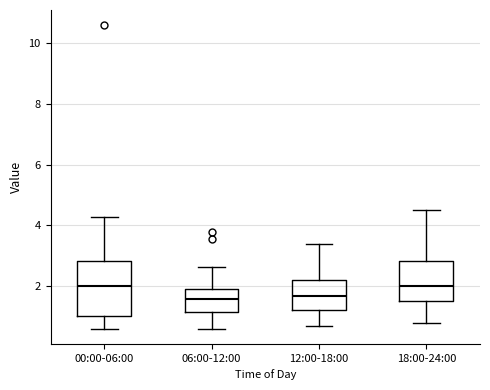

Reading left to right, read every box against the y-axis: the position of its median line, the range the box covers, and the ends of its whiskers. The values are not printed on the chart, so give them approximately, as read against the axis.

00:00-06:00: median 2.0, box 1.0 to 2.8, whiskers 0.6 to 4.2
06:00-12:00: median 1.6, box 1.2 to 2.0, whiskers 0.6 to 2.6
12:00-18:00: median 1.6, box 1.2 to 2.2, whiskers 0.8 to 3.4
18:00-24:00: median 2.0, box 1.6 to 2.8, whiskers 0.8 to 4.6